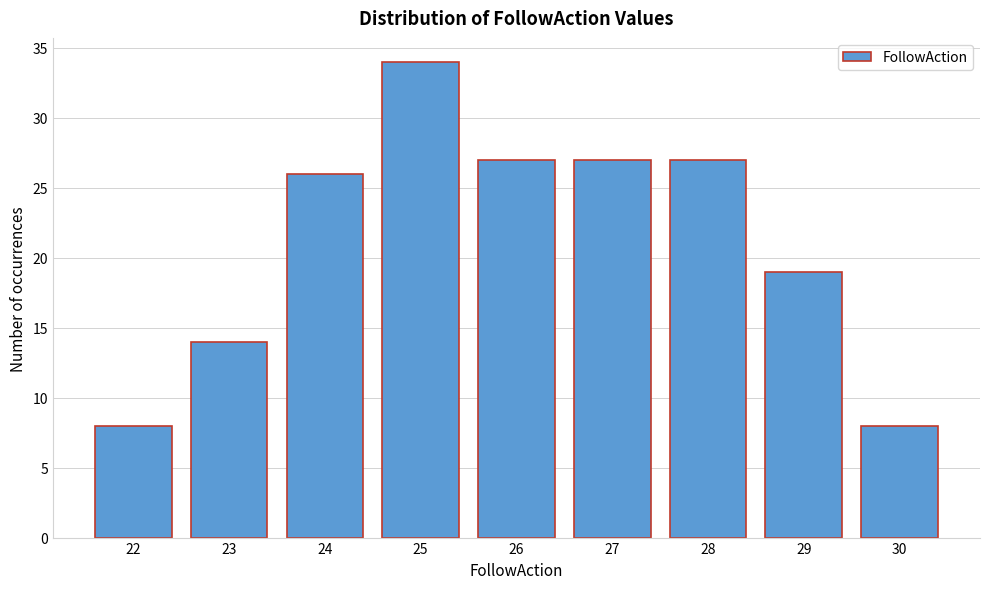

Which range on the x-axis has the tallest bar?

24.5 to 25.5